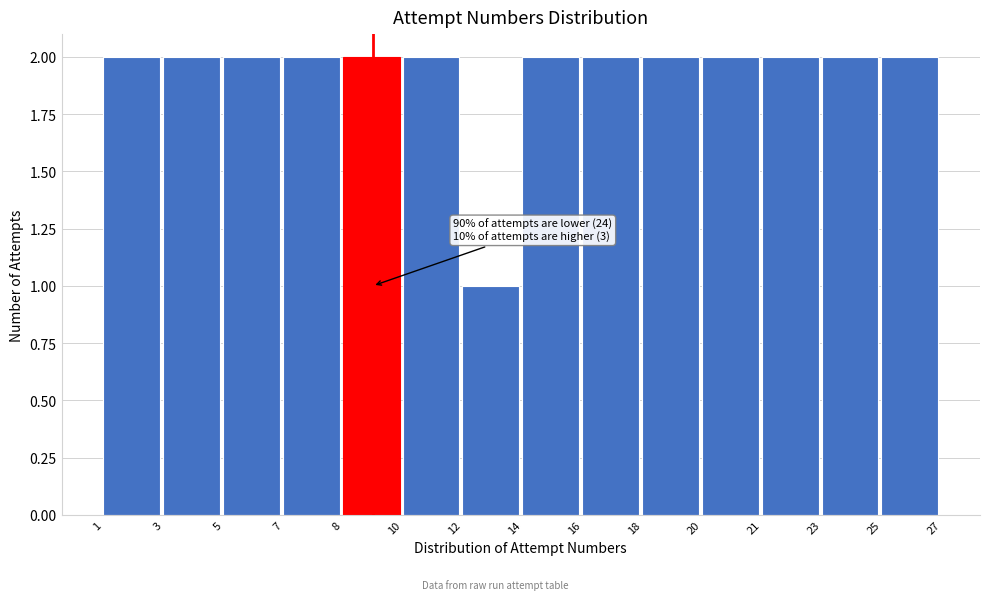

Reading right to left, extract all data points from this chart.

25=2	23=2	21=2	20=2	18=2	16=2	14=2	12=1	10=2	8=2	7=2	5=2	3=2	1=2